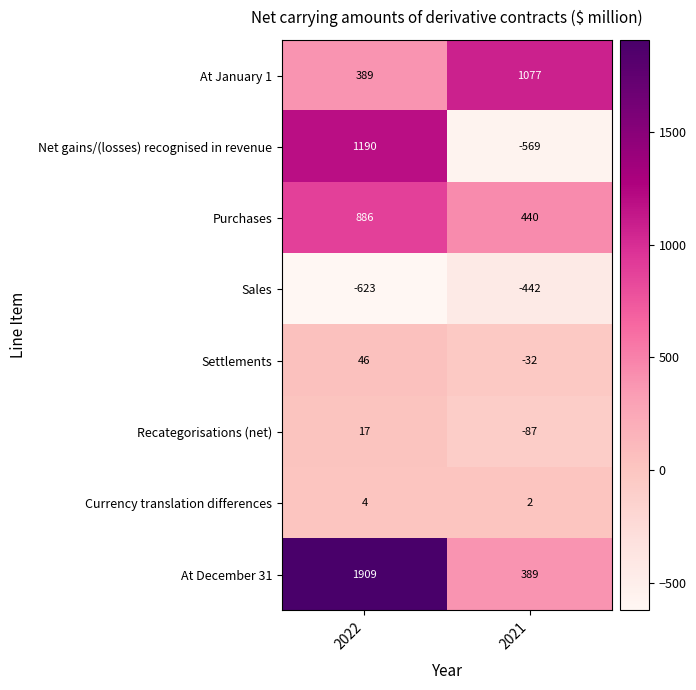

Which label corresponds to the largest value in the chart?

2022